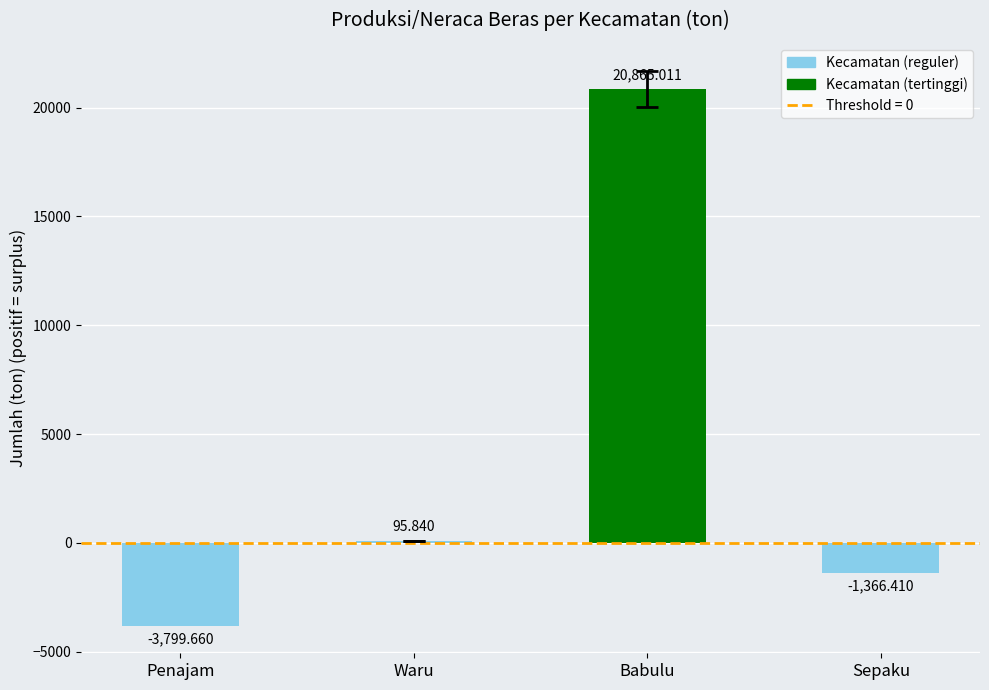

Rank the categories by value from lowest to highest.

Penajam, Sepaku, Waru, Babulu